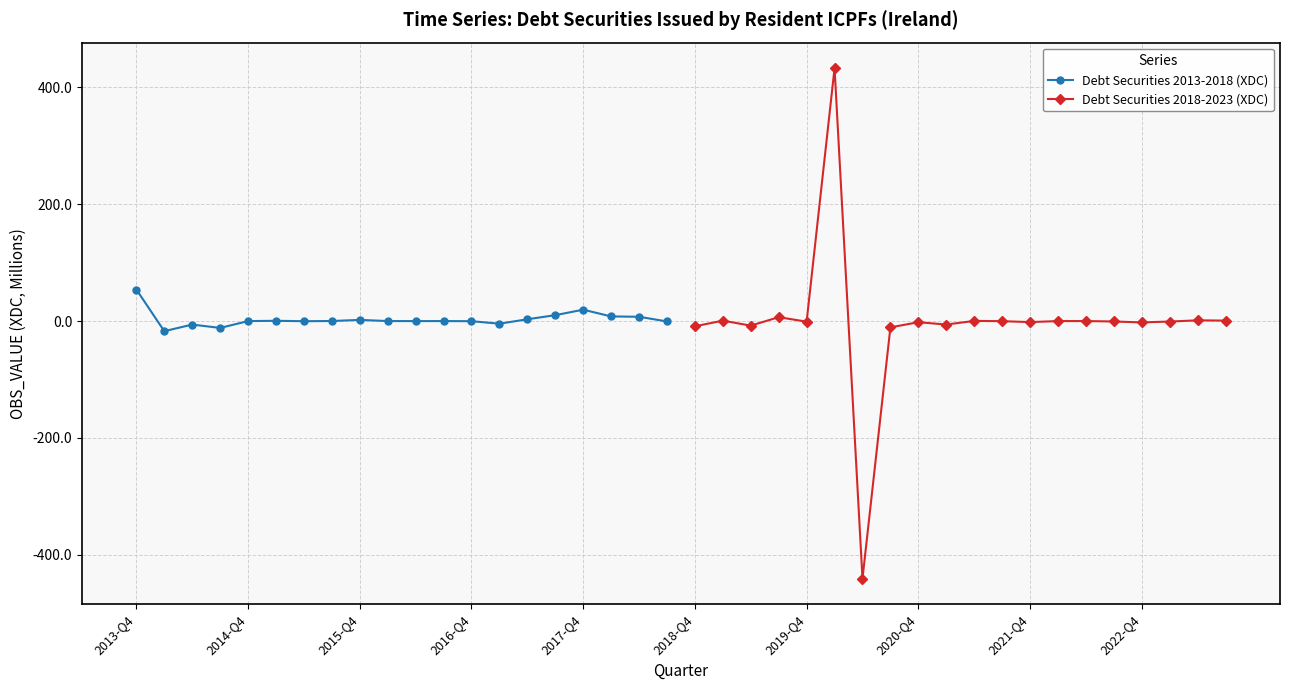

Does the chart have visible grid lines?

Yes